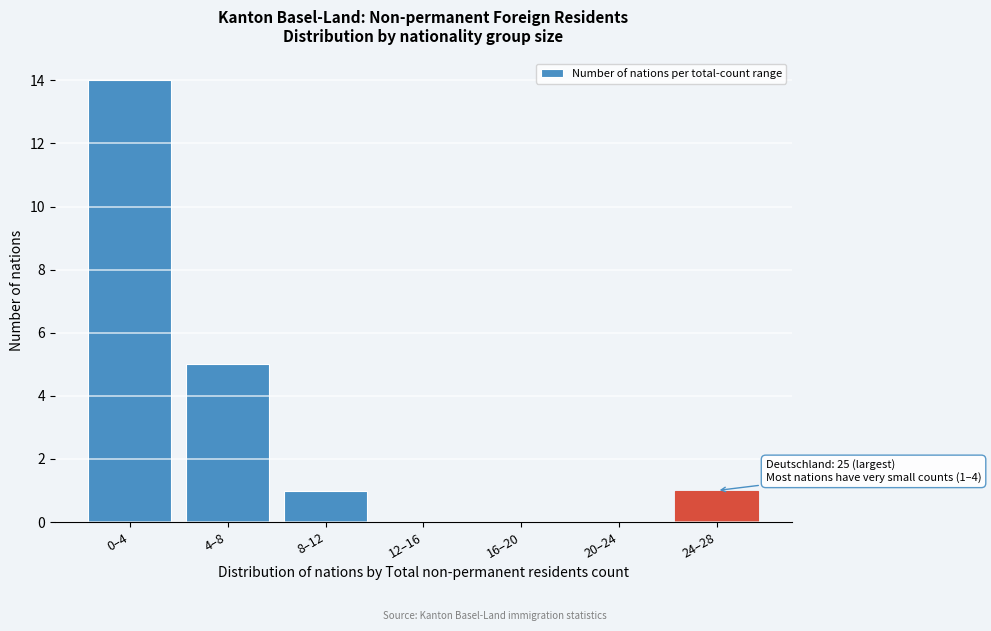

Reading left to right, list all the values displayed in this chart.

0–4=14	4–8=5	8–12=1	12–16=0	16–20=0	20–24=0	24–28=1